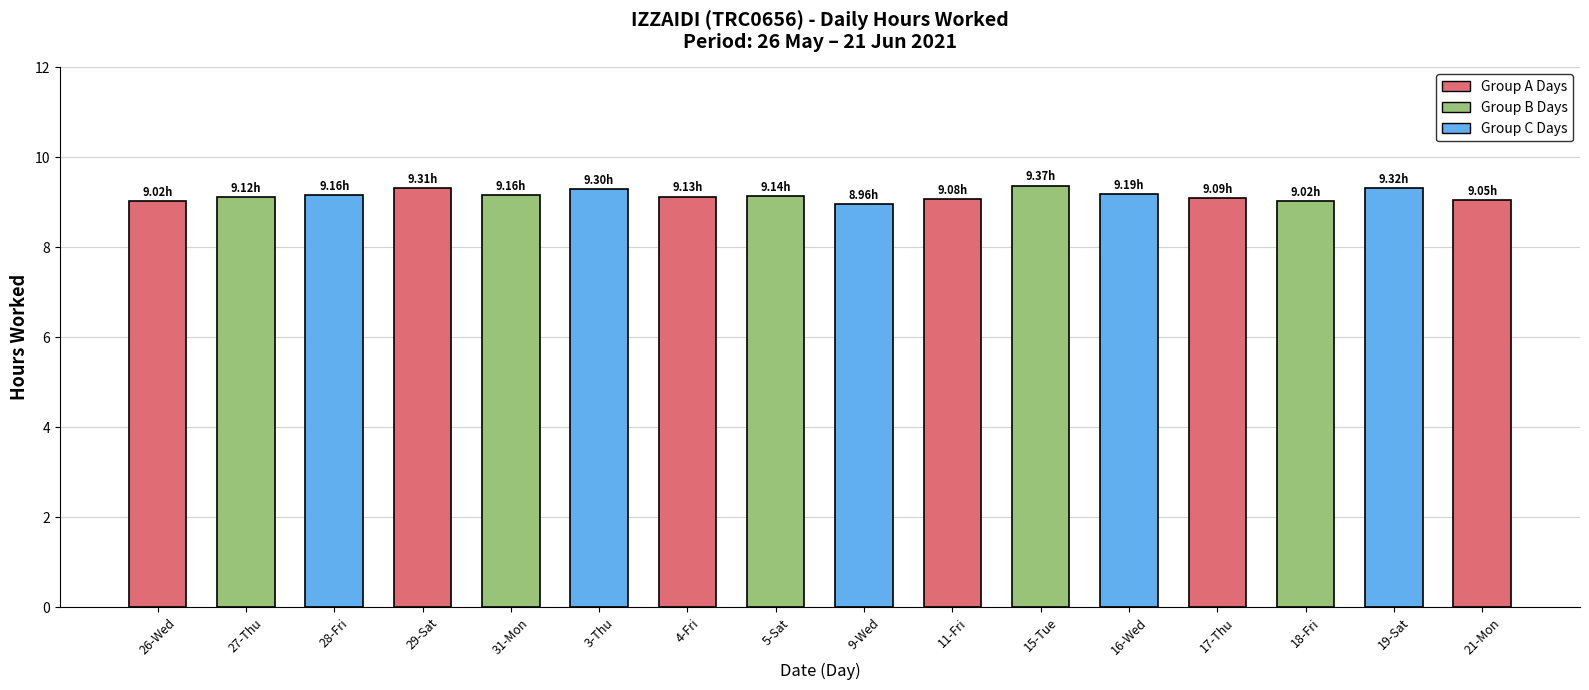

Approximately how many times larger is the value at 26-Wed compared to 5-Sat?

1.0